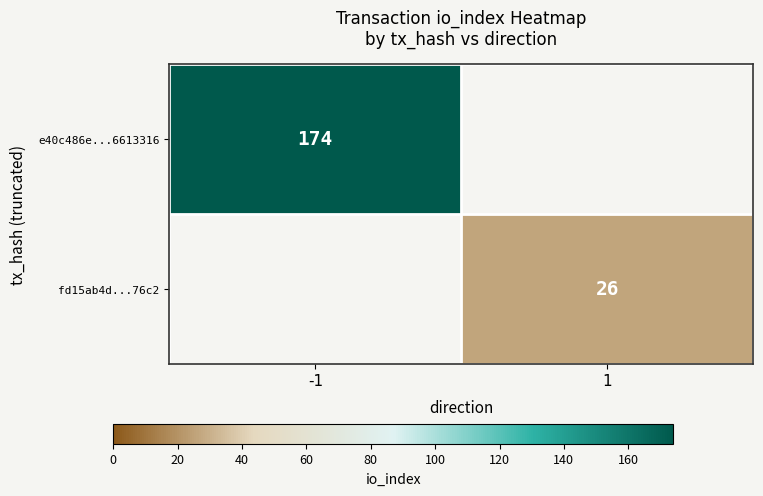

The fd15ab4d...76c2 series shows 44 at 1. True or false?

False